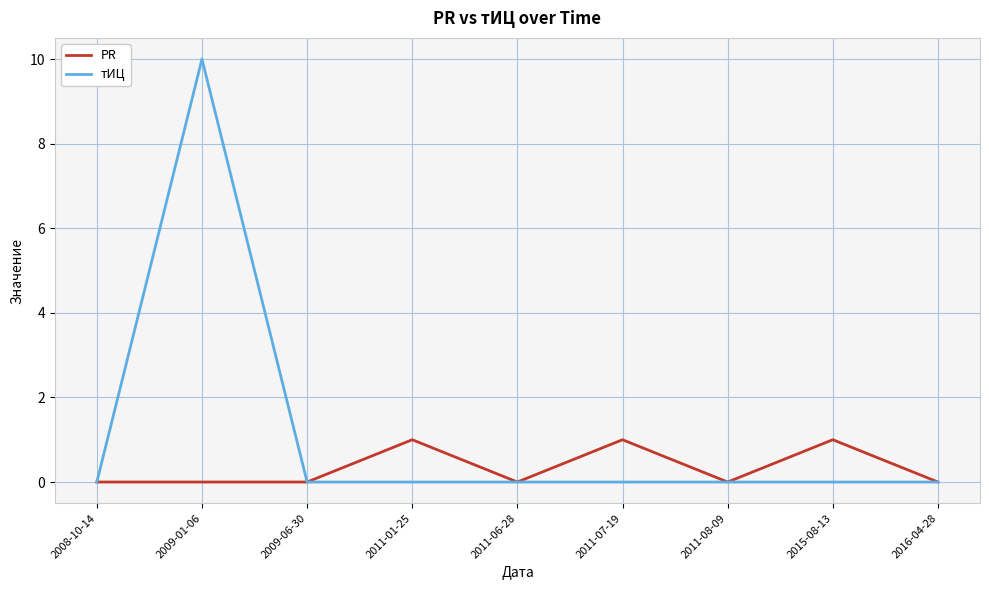

Is this an area chart (filled region under the line)?

No